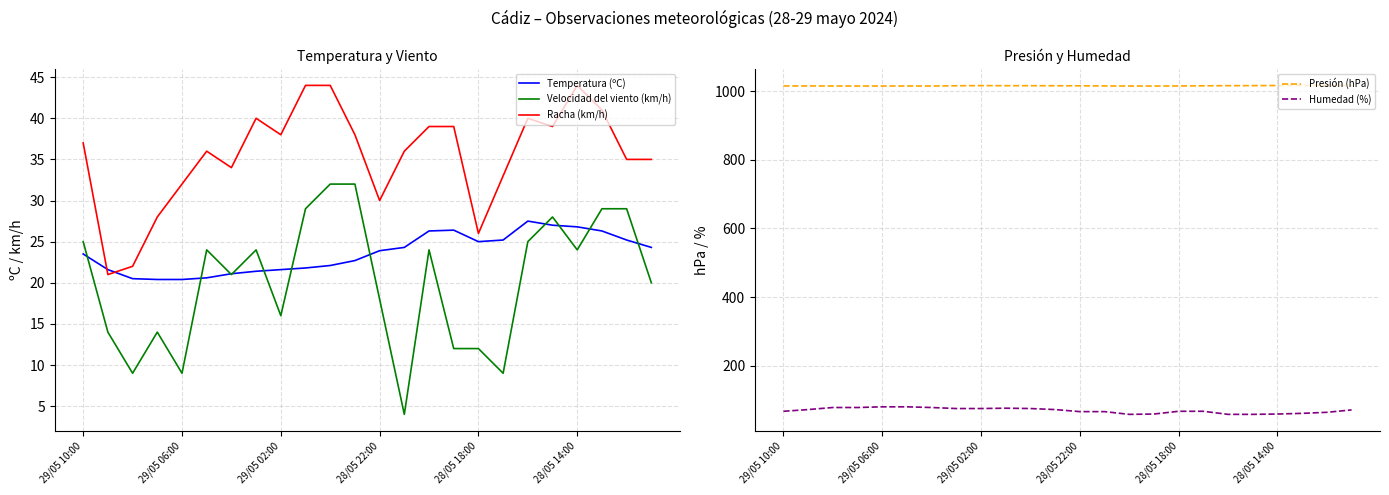

The Humedad (%) series shows 66.0 at 13. True or false?

True